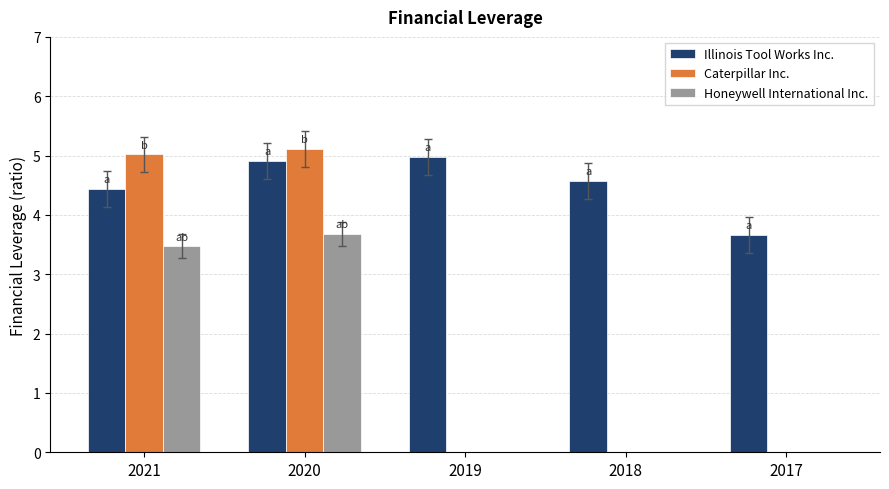

What is the average value of the Honeywell International Inc. series?

1.4